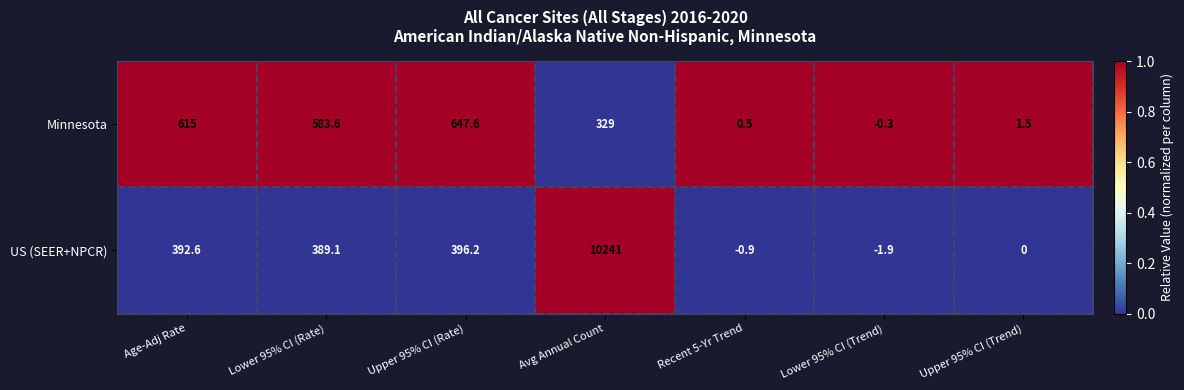

List the series in order of their peak value, highest first.

US (SEER+NPCR), Minnesota